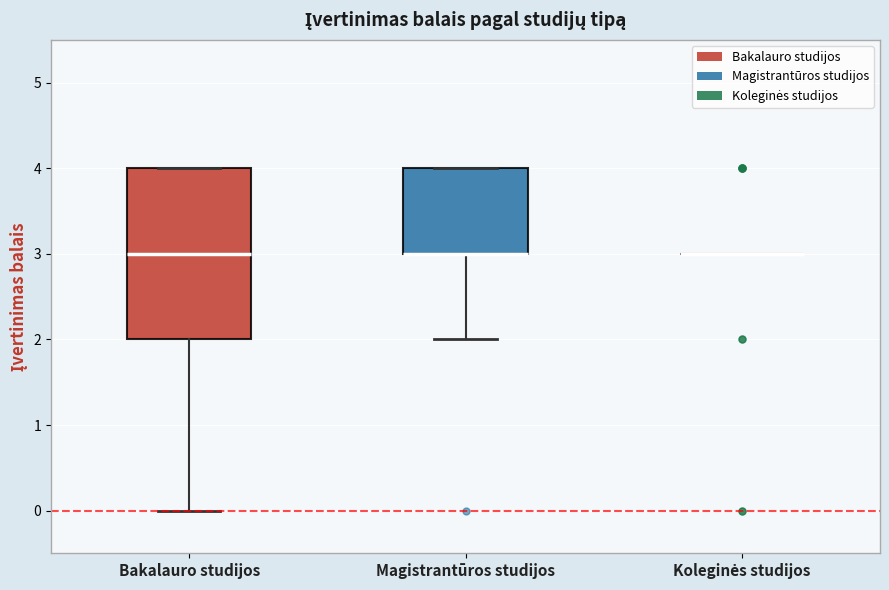

Where is the lower edge of the box for Bakalauro studijos on the y-axis? The values are not printed on the chart, so give them approximately, as read against the axis.

2